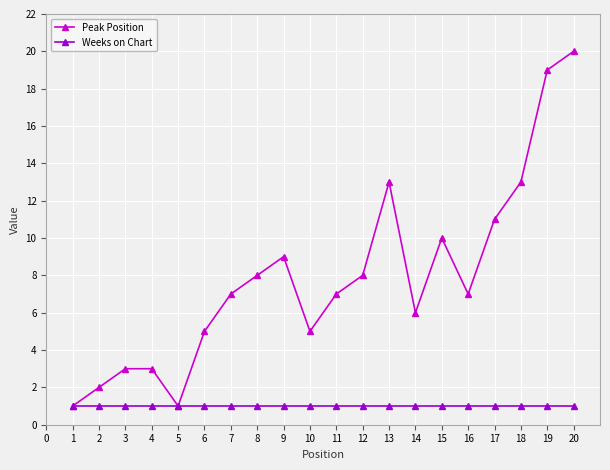

The Peak Position series shows 8 at 8. True or false?

True